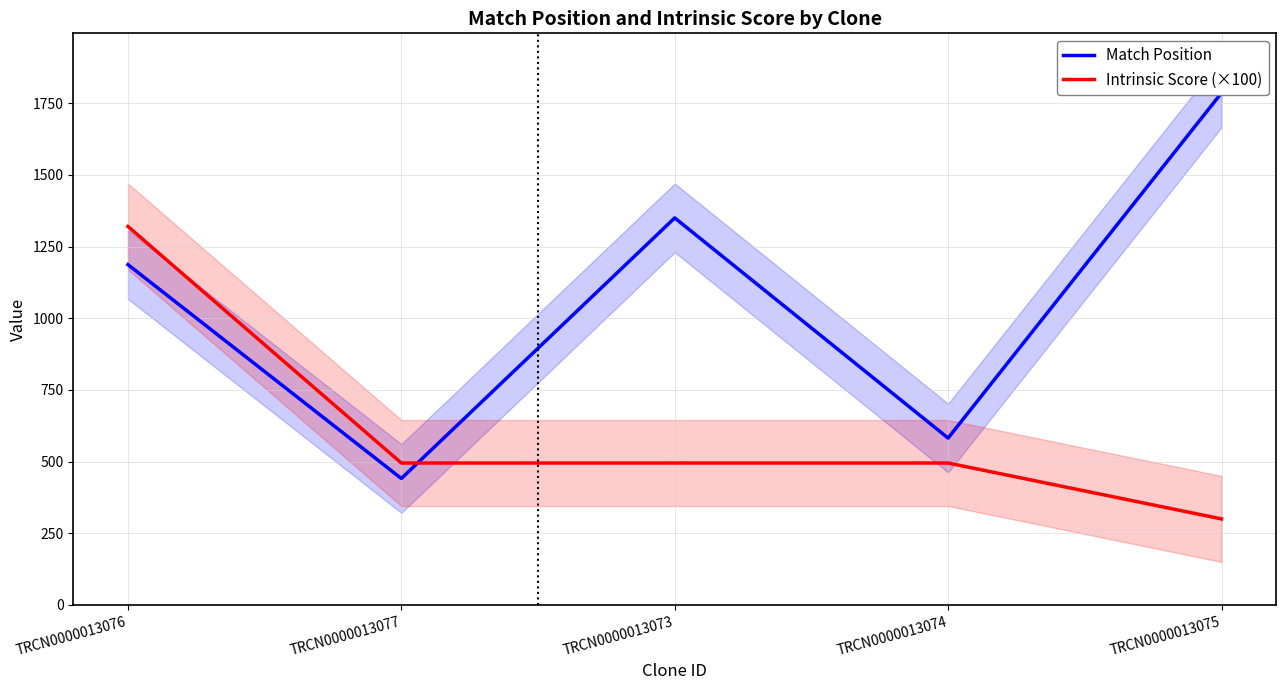

What is the spread (max minus min) of values at TRCN0000013075?

1486